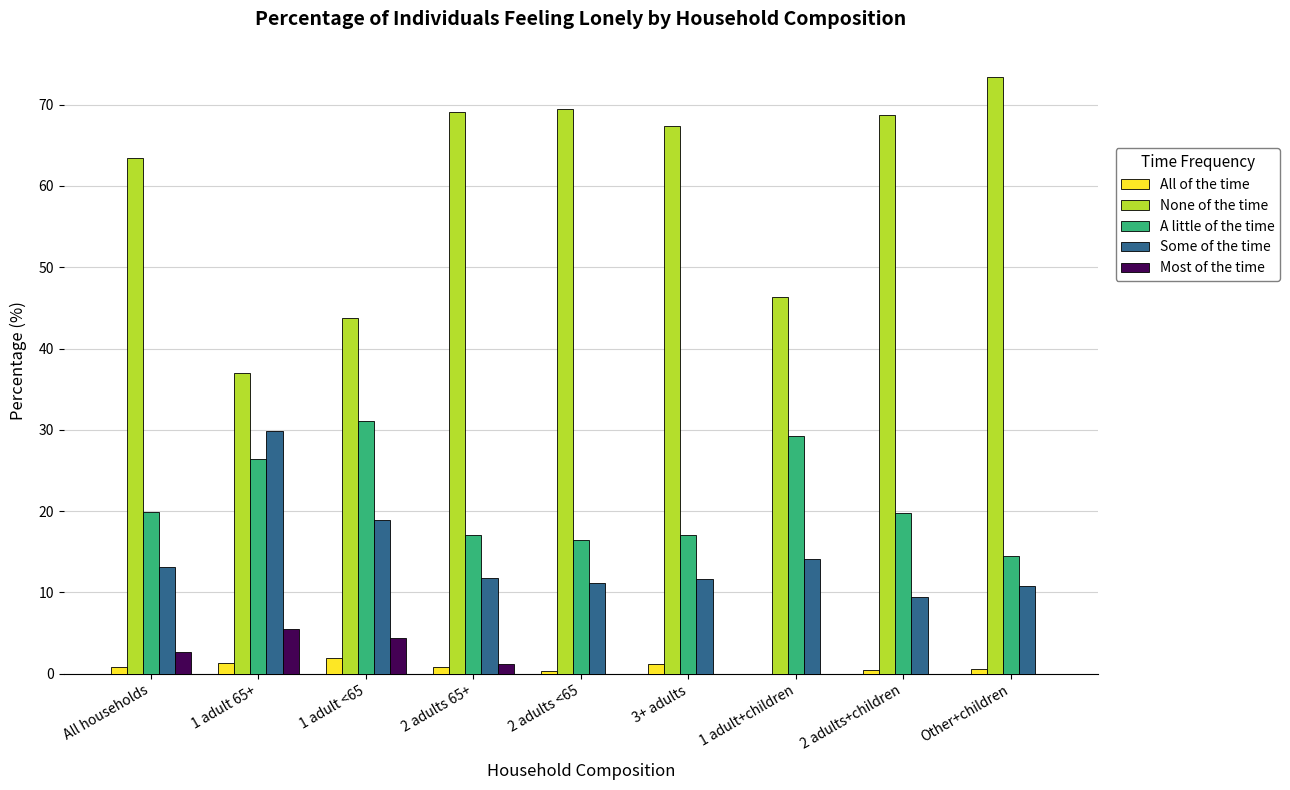

What is the total value across all series at 1 adult+children?

89.7